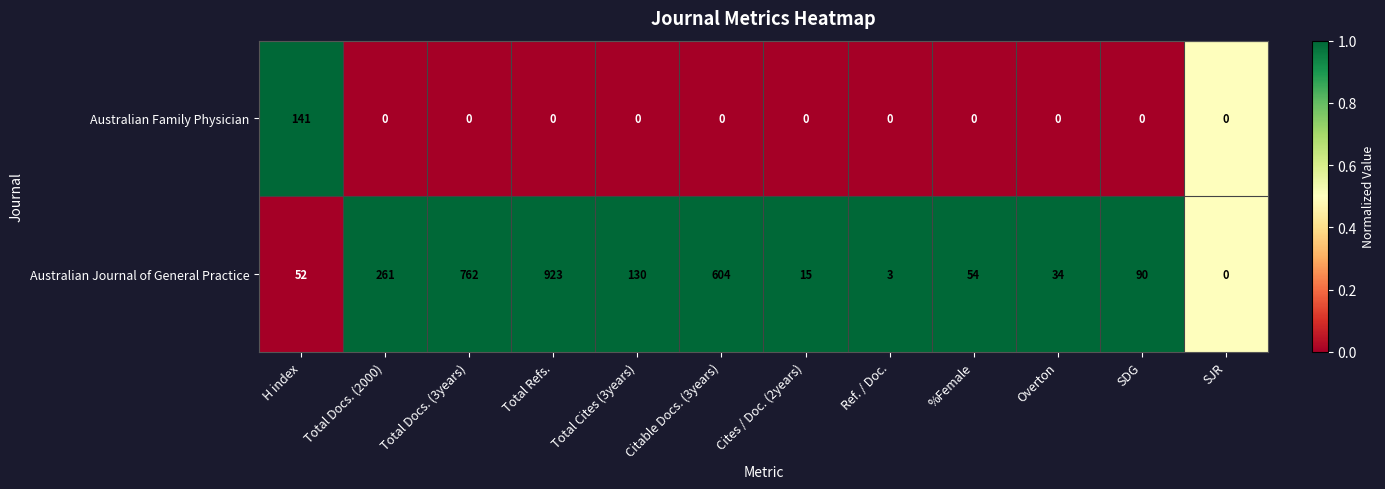

What is the average value of the Australian Journal of General Practice series?

244